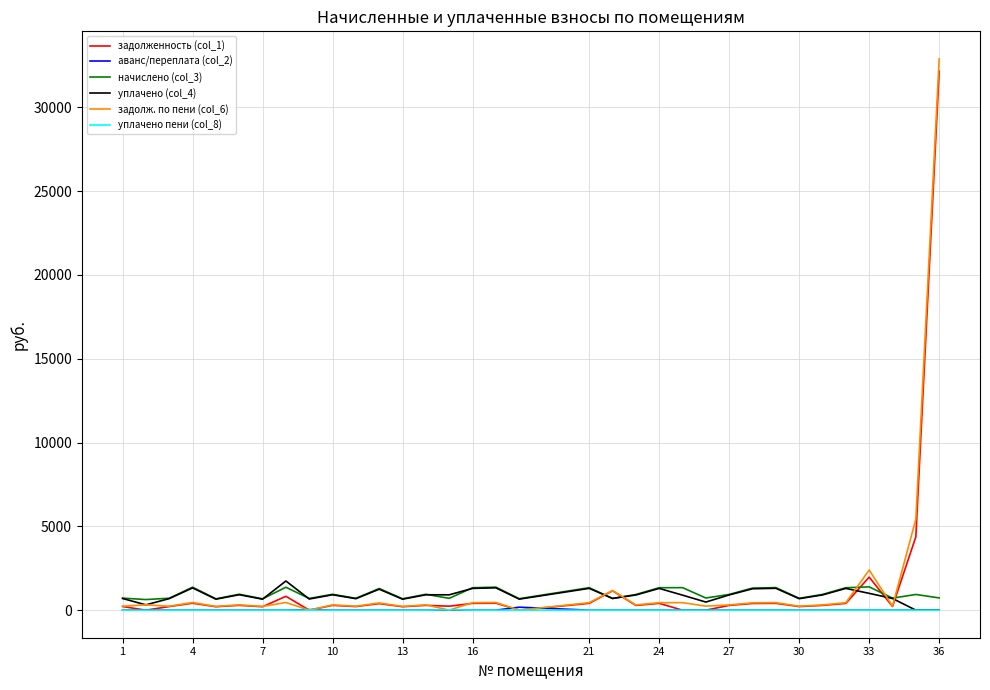

What is the maximum value for задолж. по пени (col_6)?

32883.0